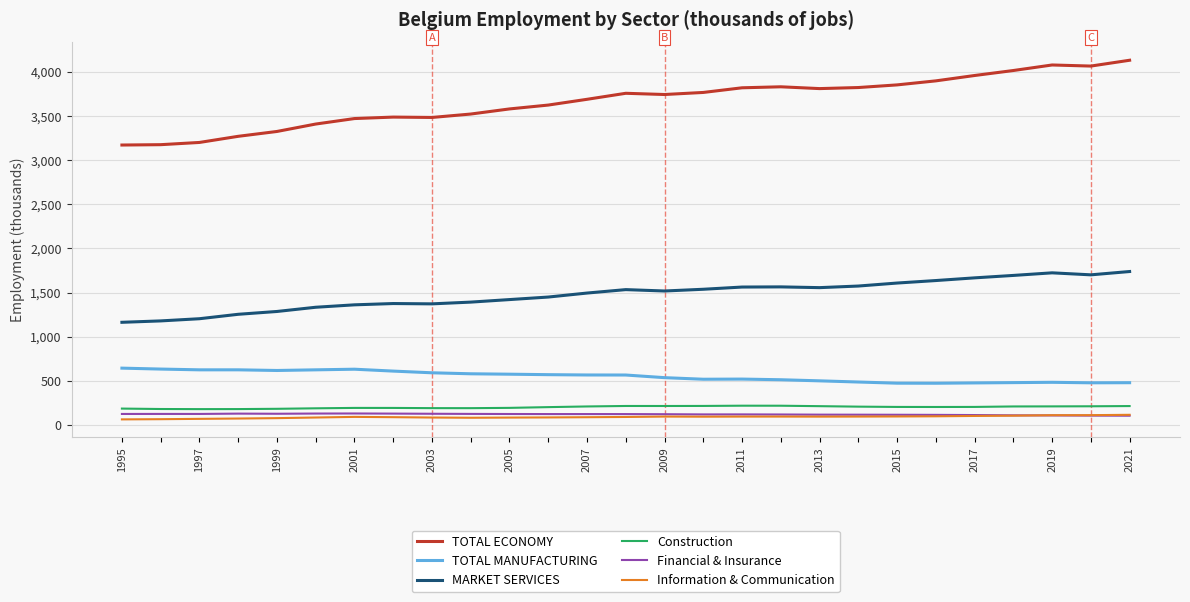

True or false: Financial & Insurance and TOTAL MANUFACTURING intersect in this chart.

False